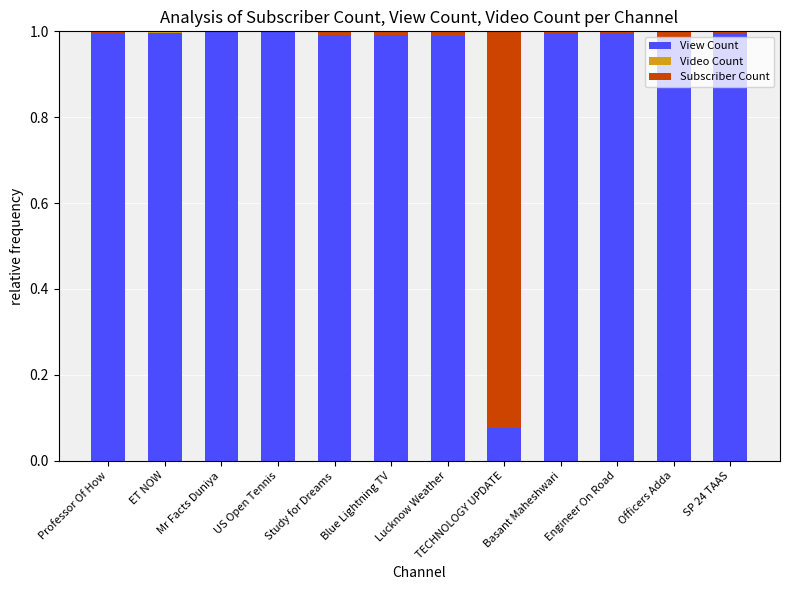

Are the bars grouped side by side (vs. stacked)?

No